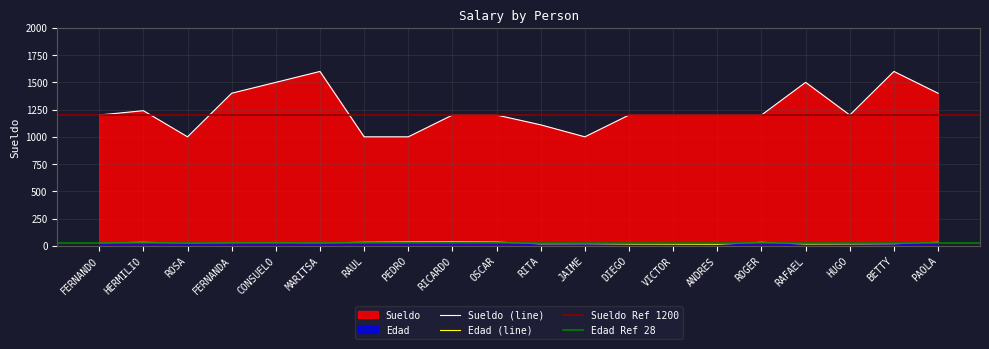

What is the maximum value for Sueldo (line)?

1600